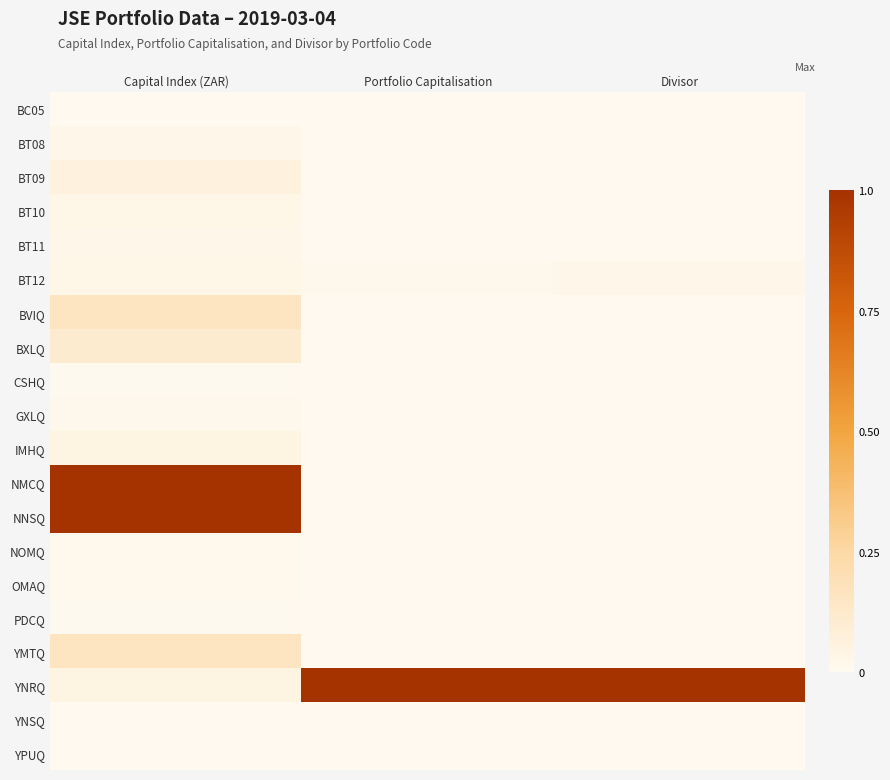

Which label corresponds to the smallest value in the chart?

Divisor